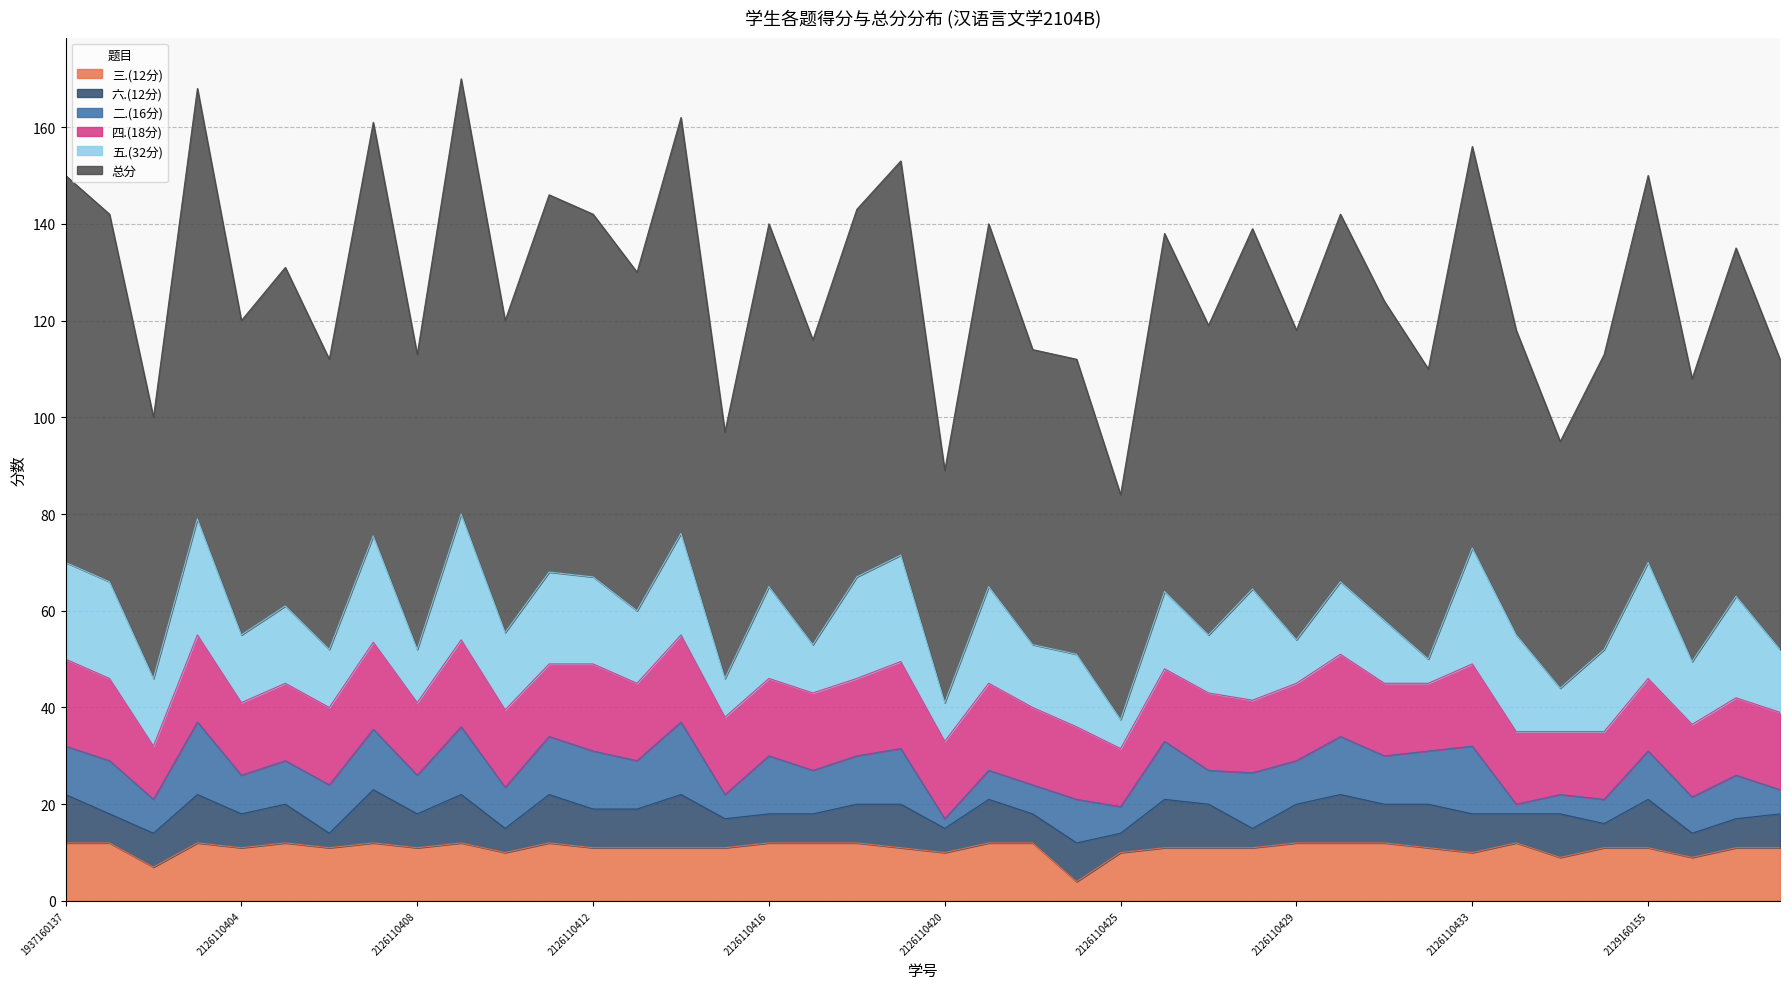

At which label is 三.(12分) closest to 8?

2126110402